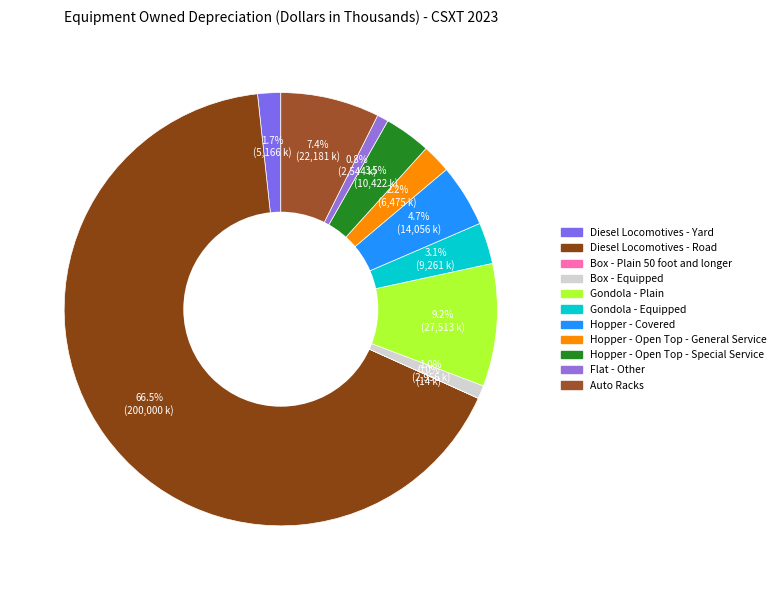

True or false: Box - Plain 50 foot and longer accounts for 1% of the total.

False